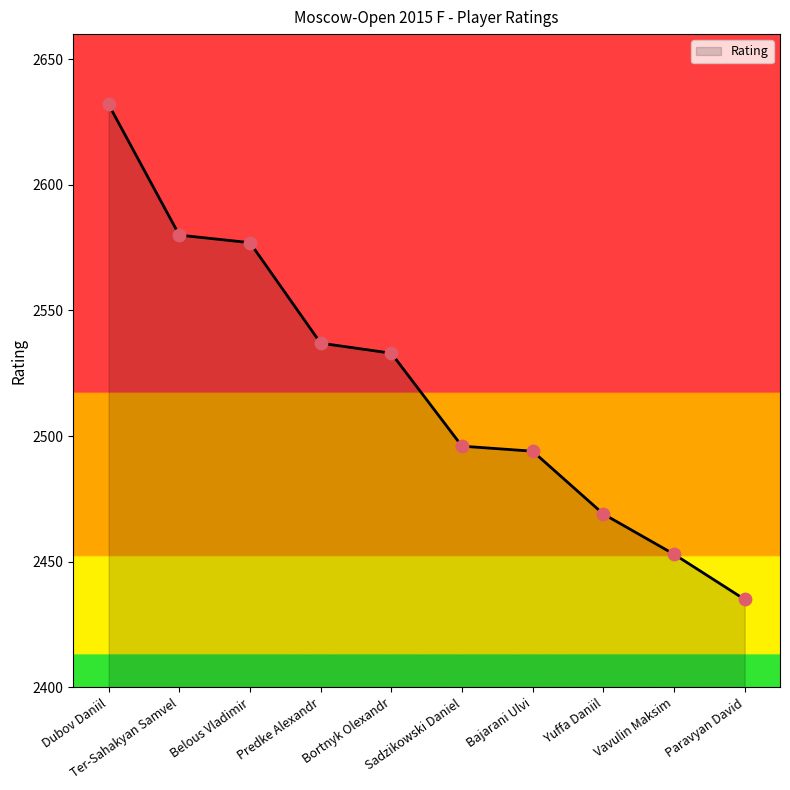

Which has a higher value, Predke Alexandr or Sadzikowski Daniel?

Predke Alexandr